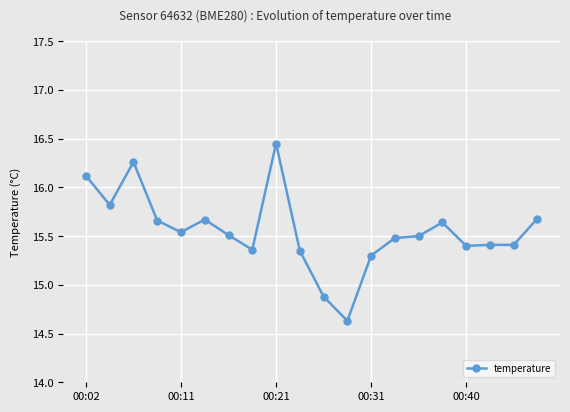

What is the value of the 2nd point from the left?

15.8